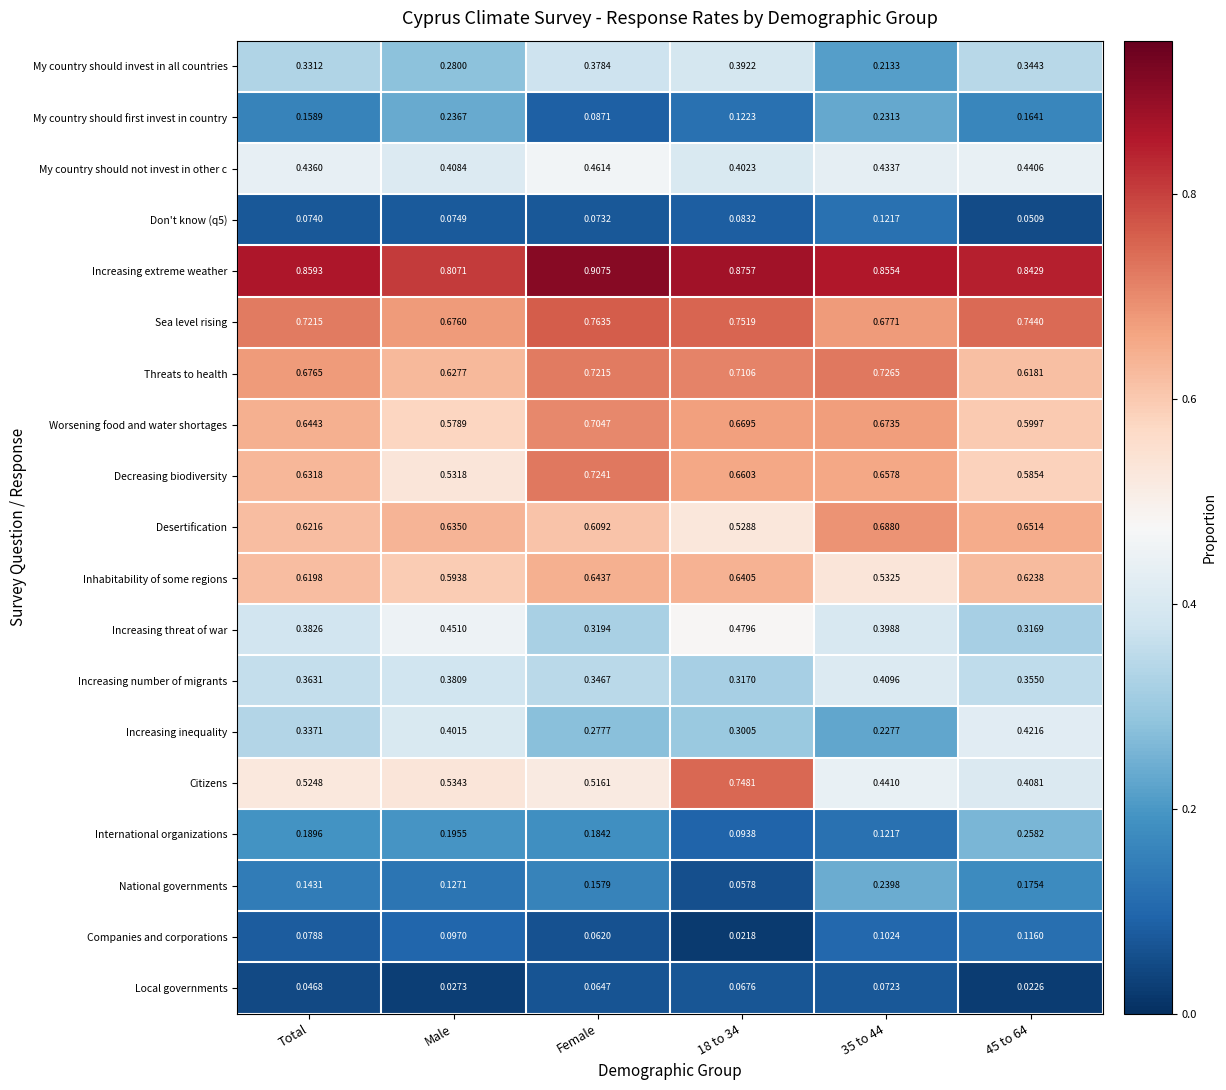

Where is Worsening food and water shortages nearest to the value 0?

Male